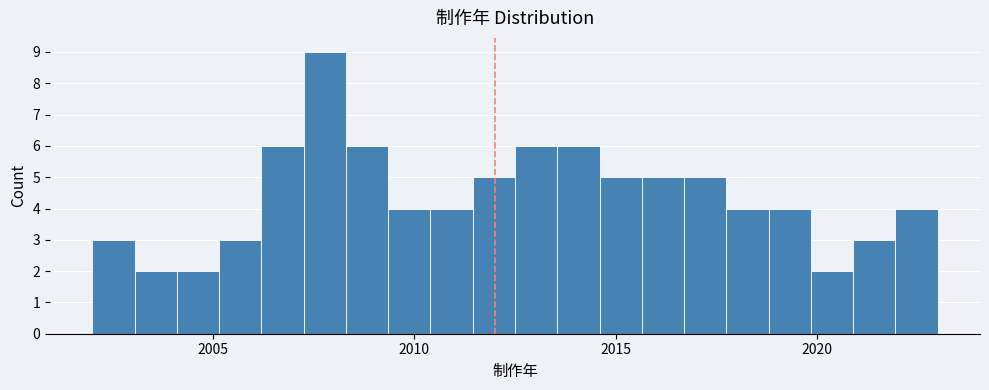

Around what value on the x-axis is the tallest bar? Give the approximate position of its centre, as read against the axis.

2008.0